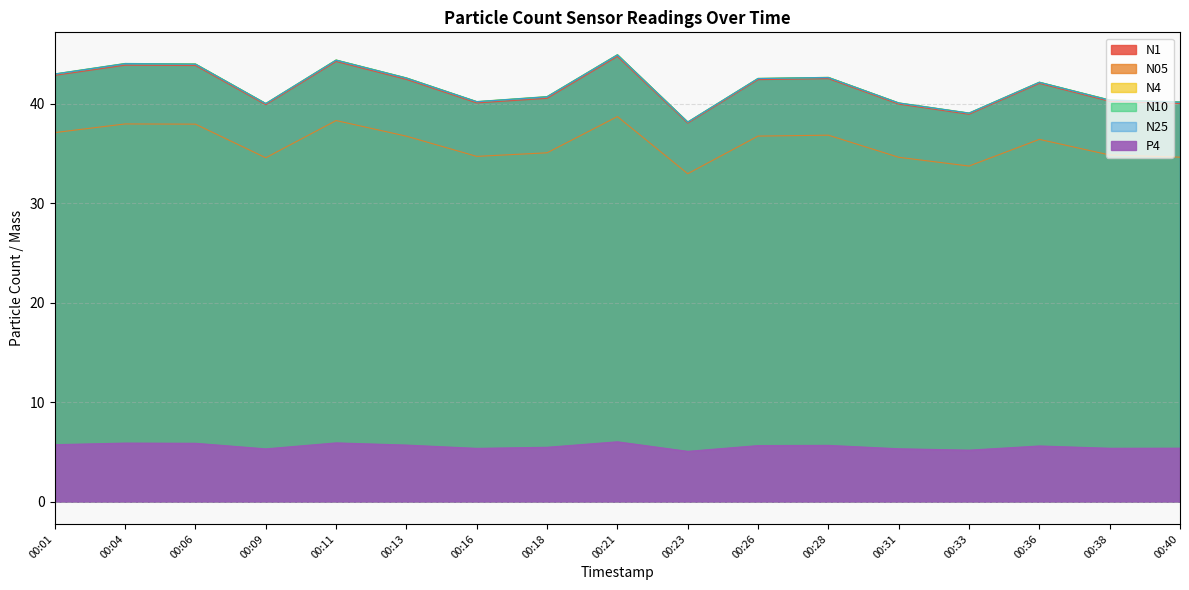

The value of N05 at 00:28 is 36.8. True or false?

True